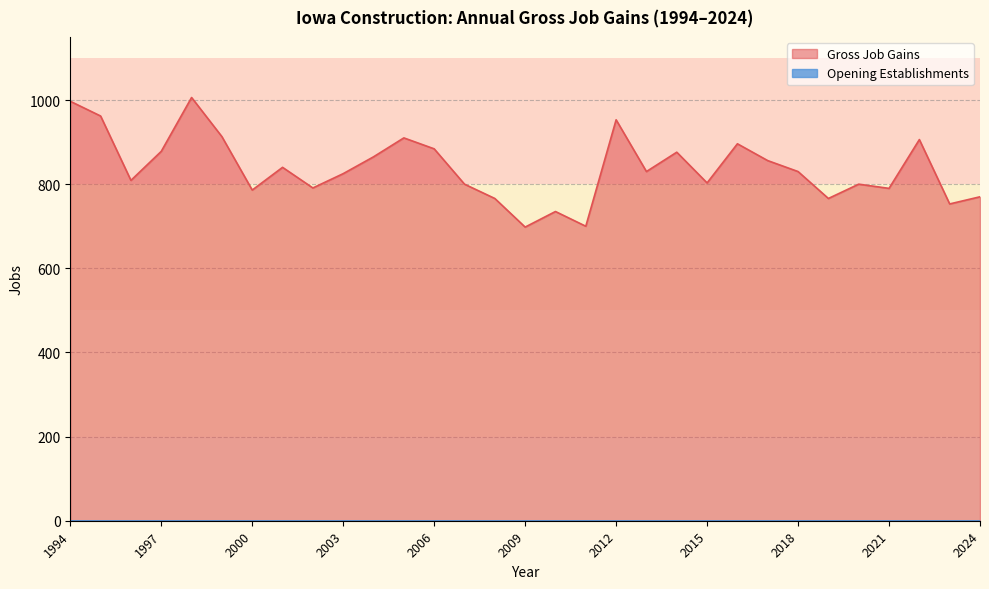

What is the value of the Gross Job Gains point at the 14th from the left?

800